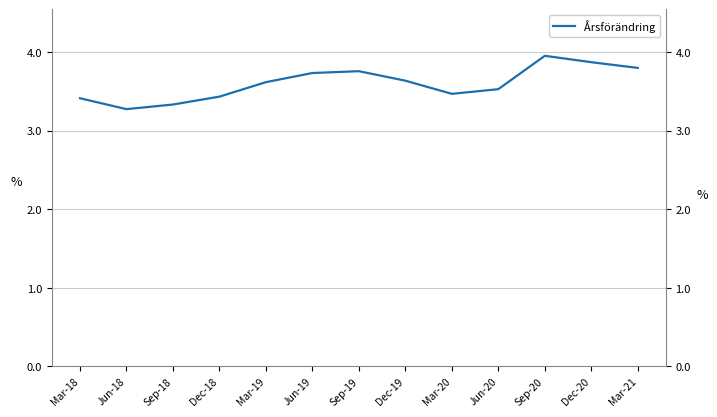

Between Dec-18 and Sep-18, which is larger?

Dec-18